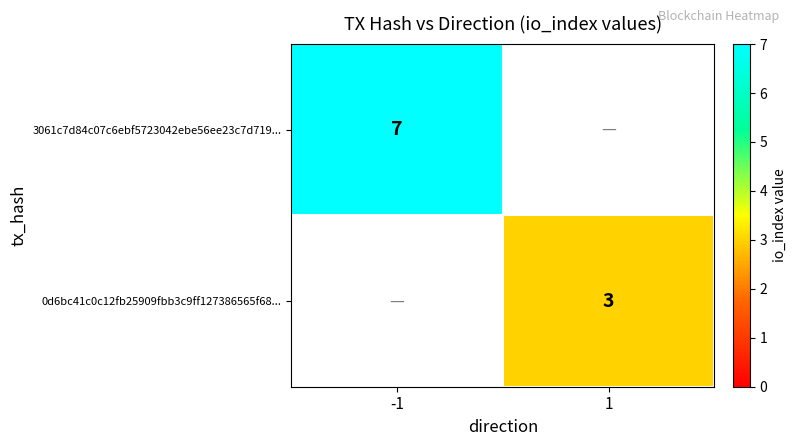

True or false: 3061c7d84c07c6ebf5723042ebe56ee23c7d719... has a value of 5 at -1.

False